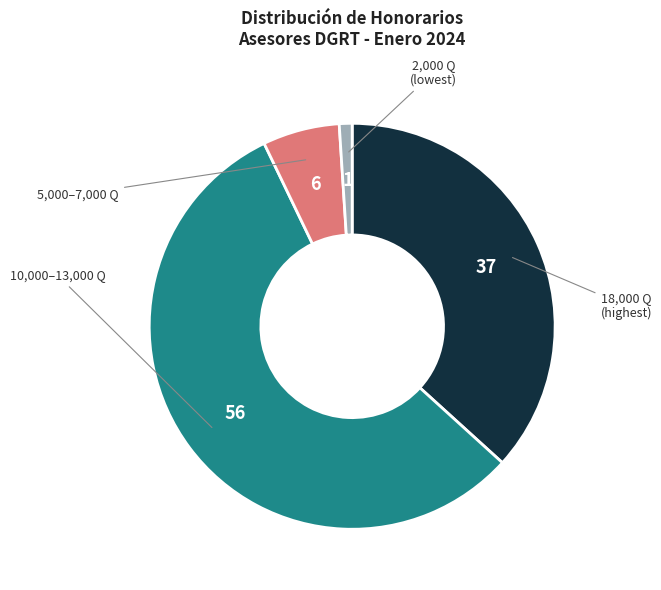

How many segments does this pie chart have?

4